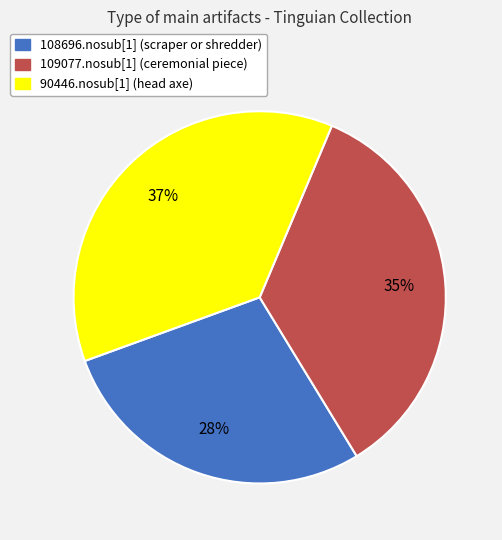

Is the sum of 90446.nosub[1] (head axe) and 108696.nosub[1] (scraper or shredder) greater than half?

Yes